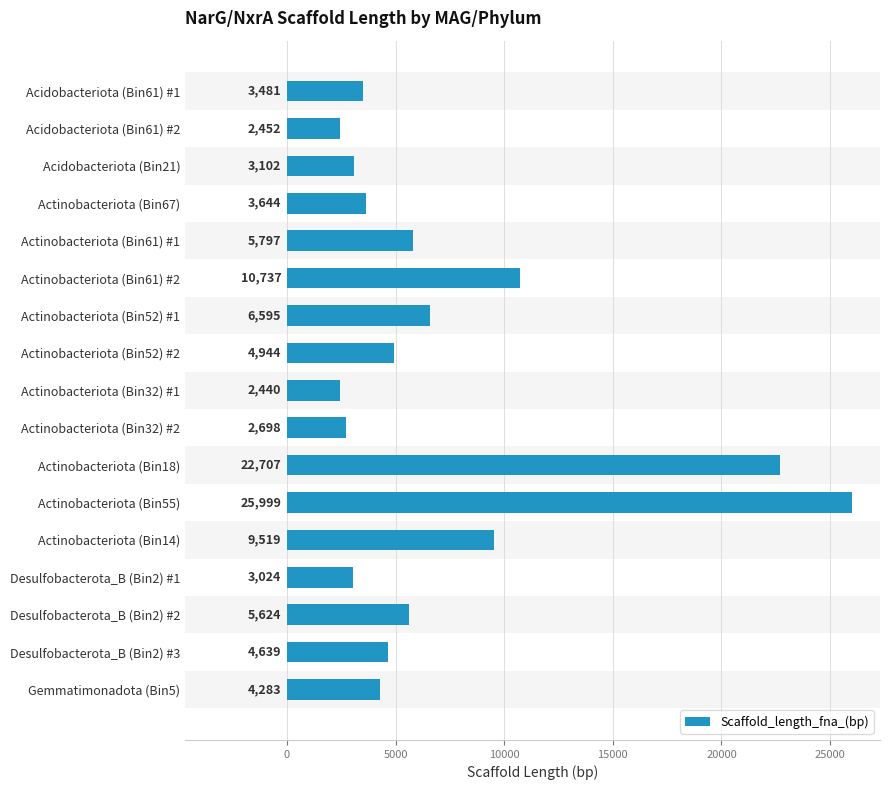

What is the approximate value at Actinobacteriota (Bin32) #1, to the nearest 10?

2440